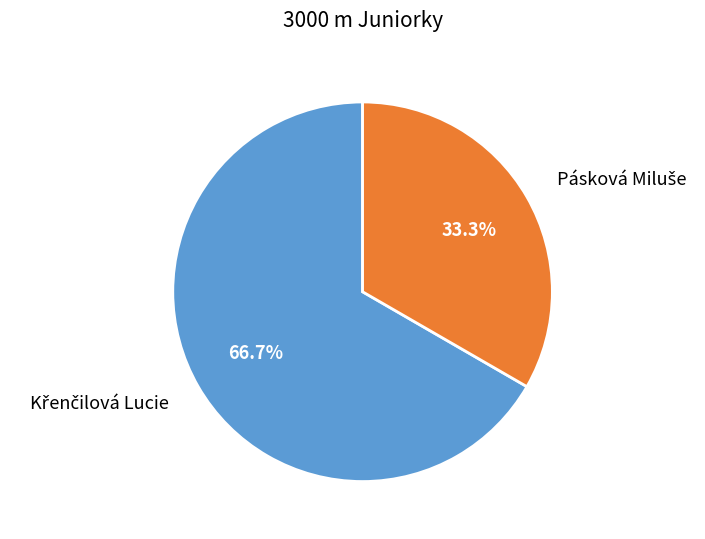

Does any single category account for the majority?

Yes